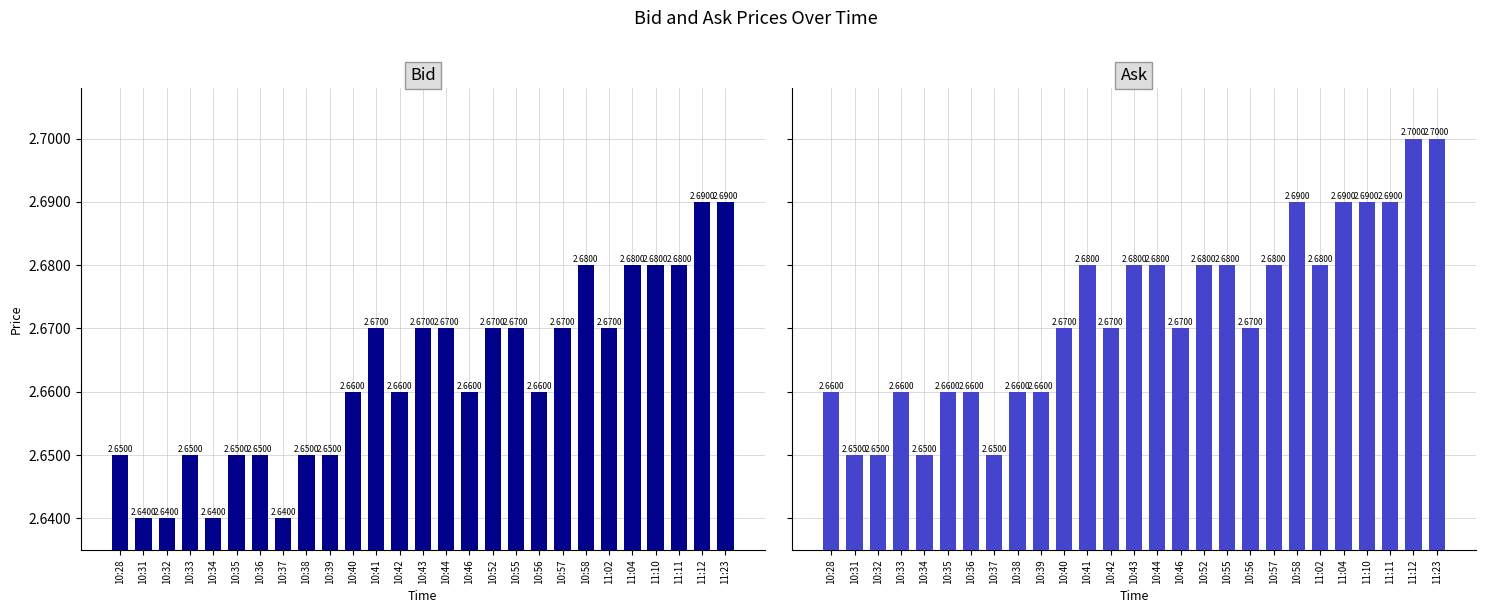

What is the value of the Ask bar at the 3rd from the left?

2.6